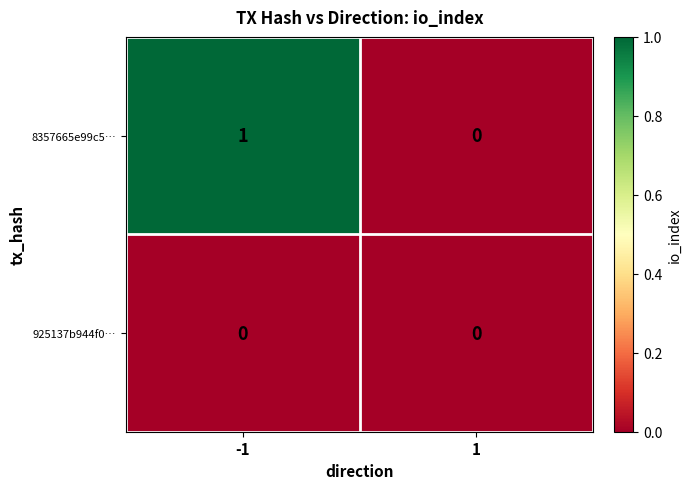

Which series has the largest total across all categories?

8357665e99c5…